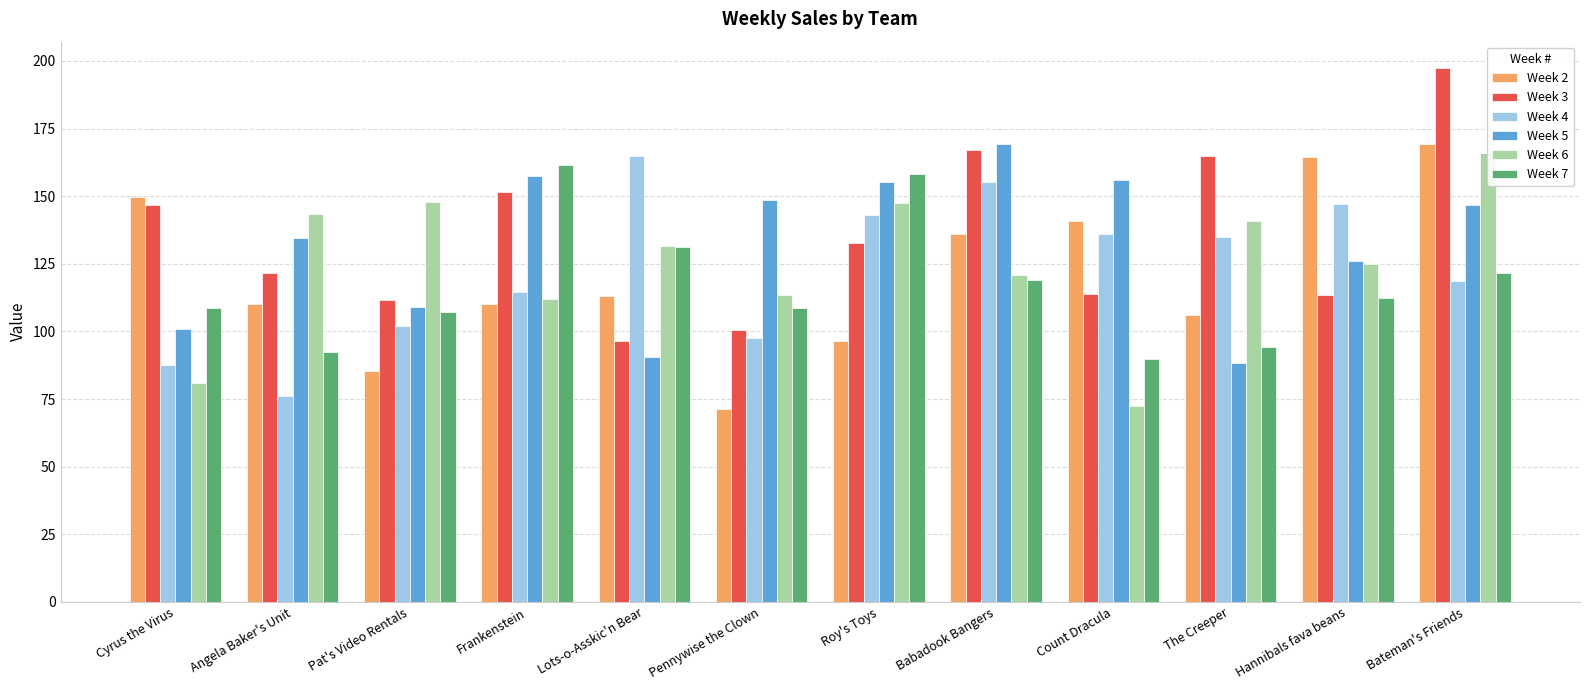

Where does the Week 4 series first go above 134?

Lots-o-Asskic'n Bear